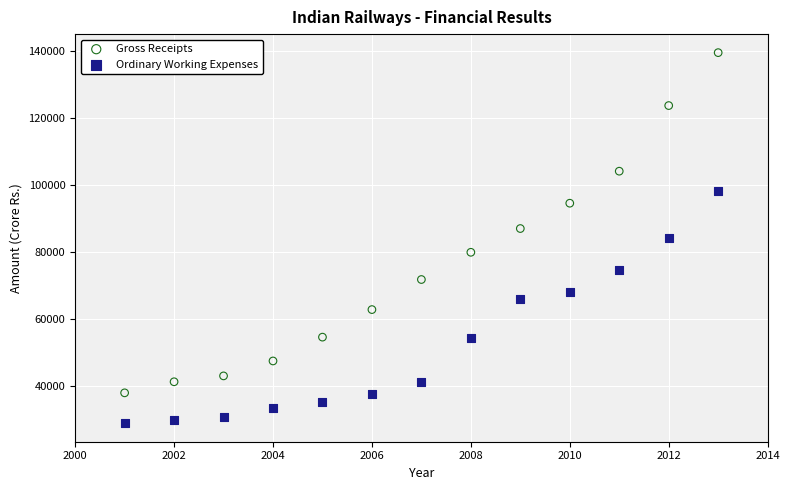

Which series contains the lowest Y value?

Ordinary Working Expenses